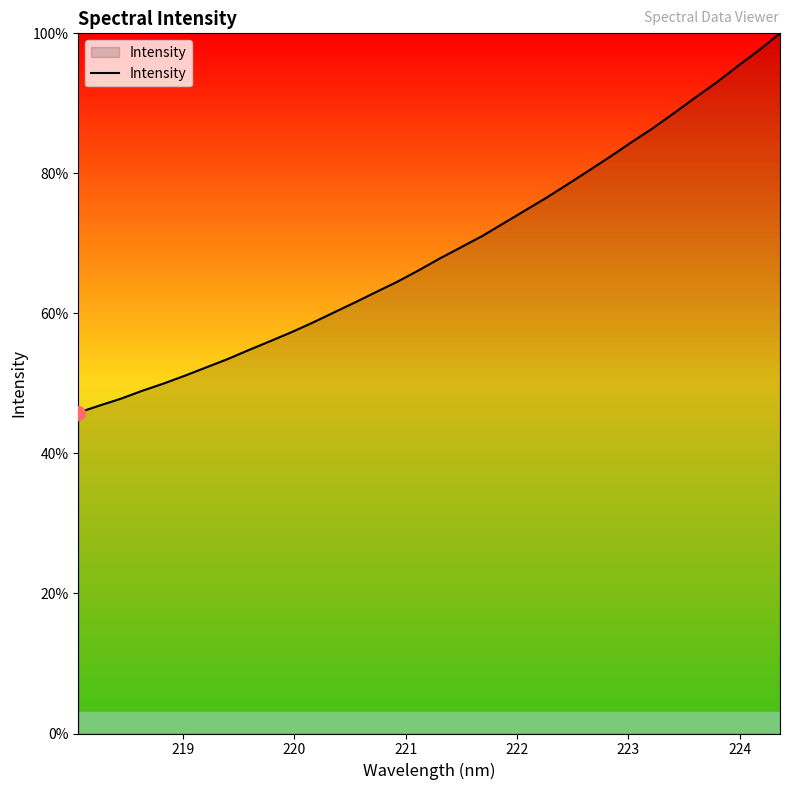

Reading right to left, list all the values displayed in this chart.

100.0	97.6	95.3	93.0	90.8	88.6	86.4	84.4	82.4	80.4	78.4	76.5	74.7	72.9	71.1	69.5	67.9	66.2	64.5	63.1	61.6	60.1	58.7	57.3	56.0	54.8	53.5	52.3	51.1	50.0	48.9	47.8	46.8	45.8